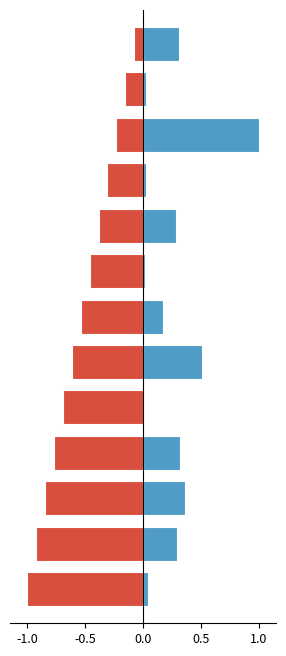

How many groups of bars are there?

13